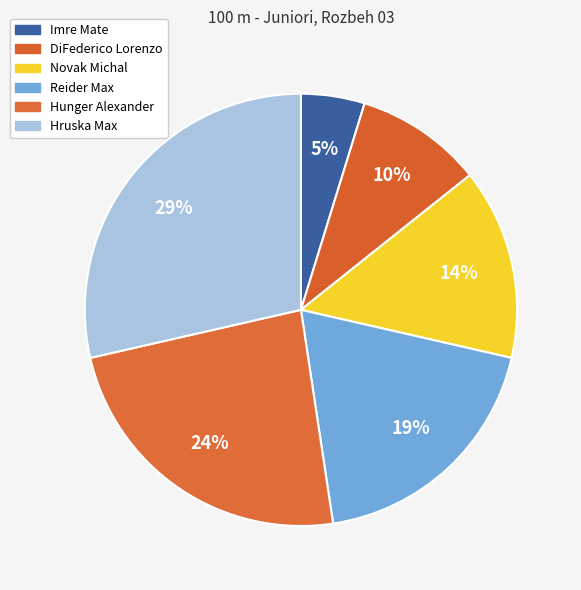

What percentage is the DiFederico Lorenzo slice, to the nearest percent?

10%